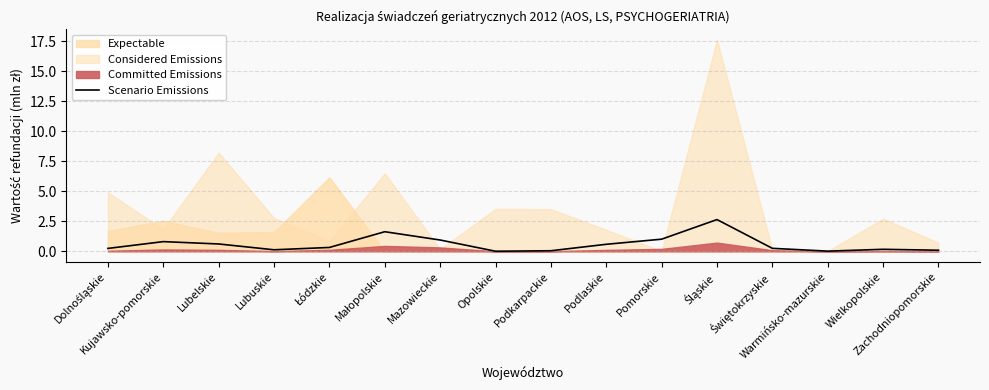

Does the chart have visible grid lines?

Yes